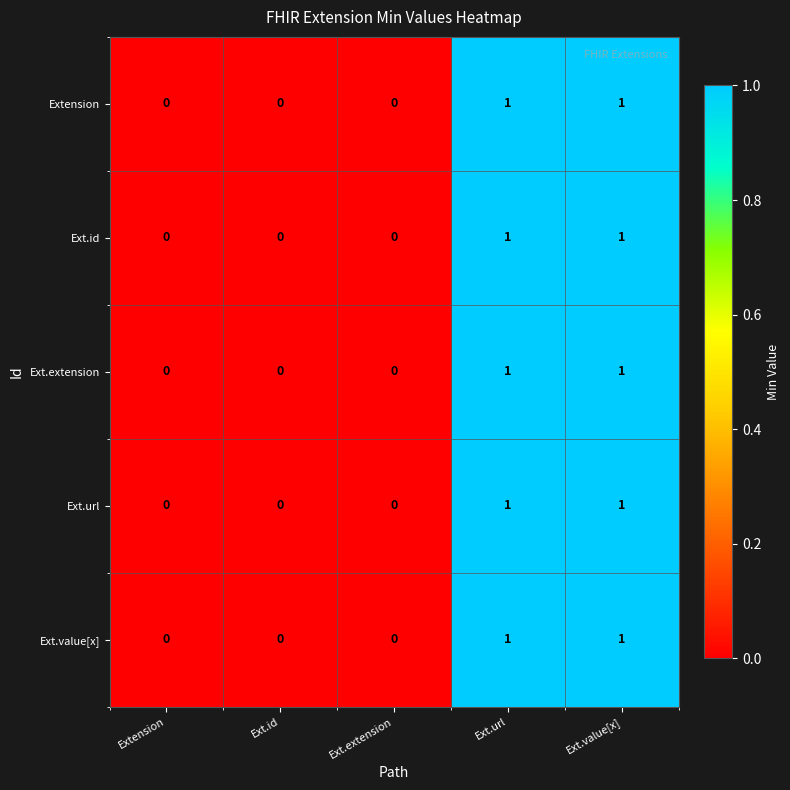

Count the Ext.extension values in the range 0 to 1.

5